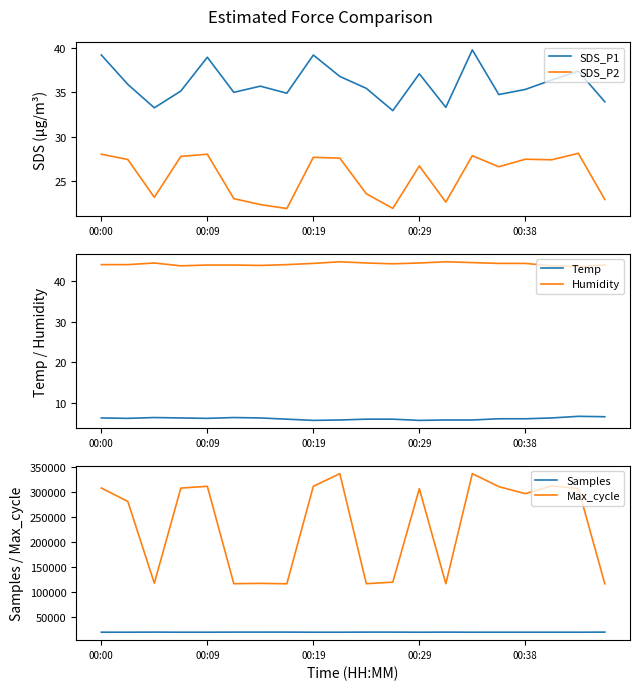

The value of Max_cycle at 19 is 117255.0. True or false?

True